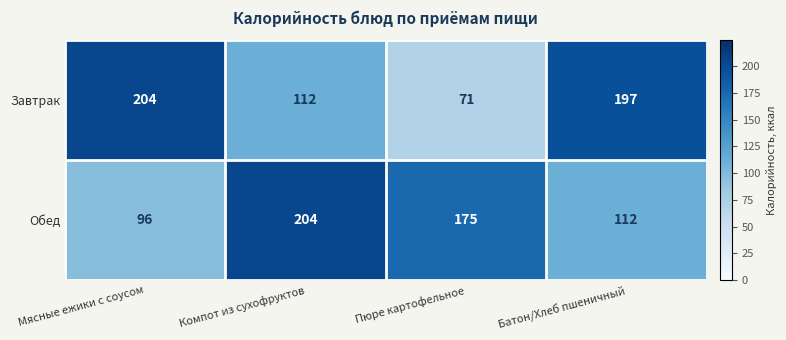

How many distinct data groups are displayed?

2